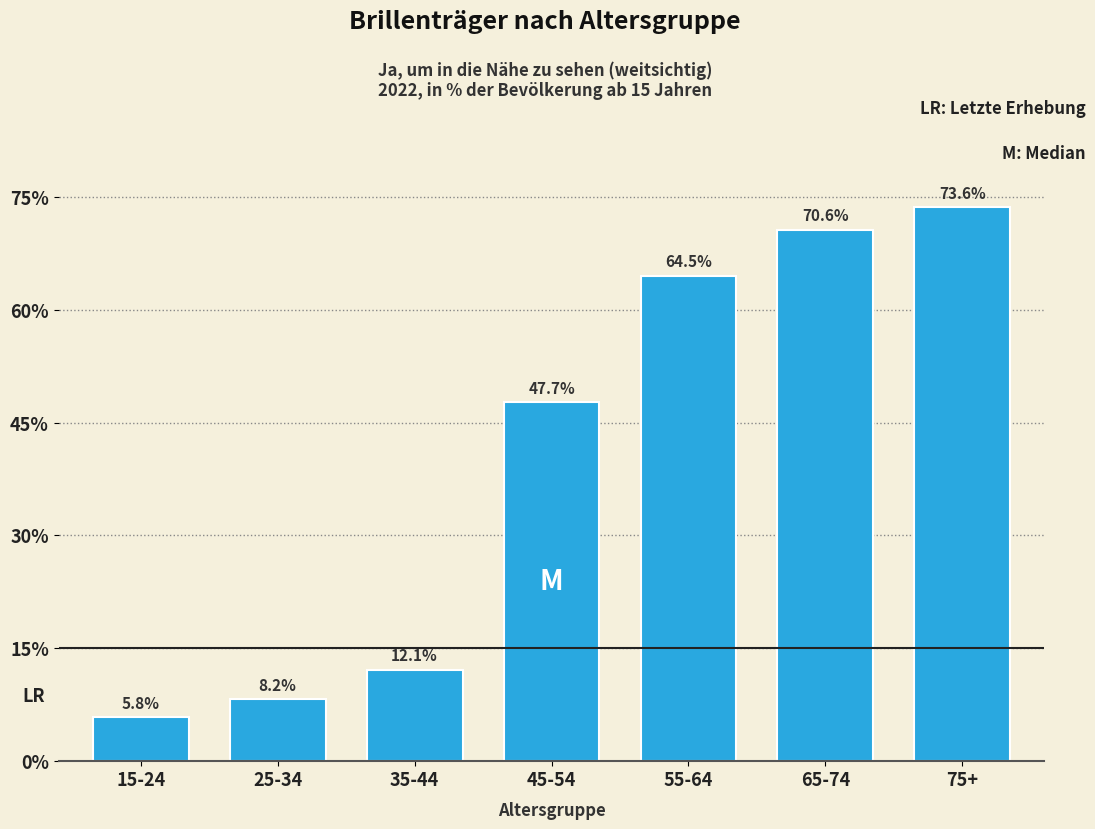

True or false: the data shows 48.2 at 65-74.

False